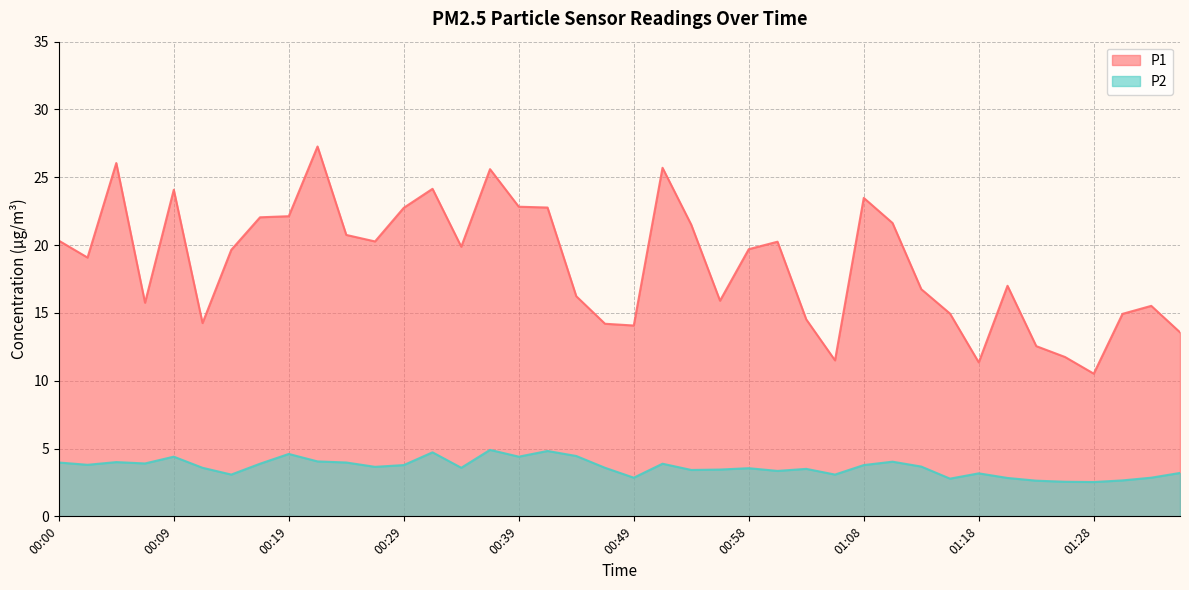

At which category is the sum across all series the highest?

00:22